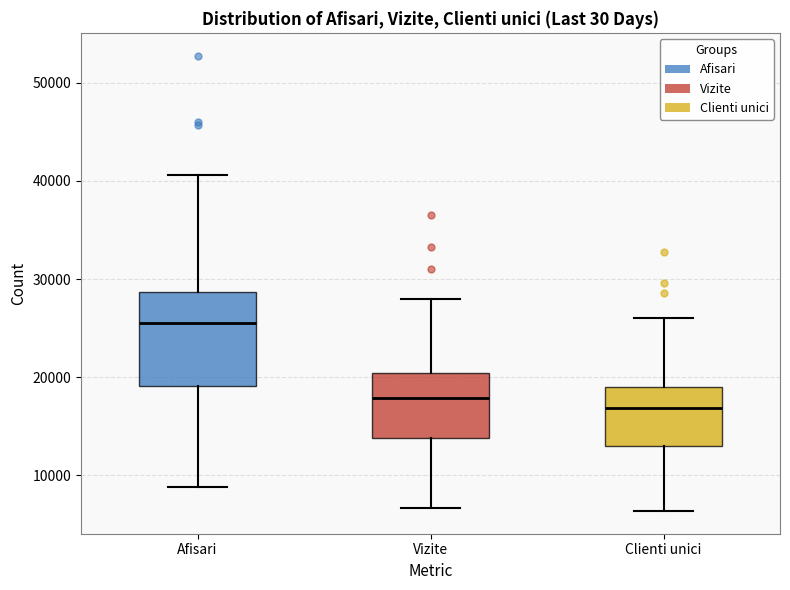

Reading left to right, transcribe this box plot: for each box, give where its median line is, the range the box spans, and where its two whiskers end, as read against the y-axis. The values are not printed on the chart, so give them approximately, as read against the axis.

Afisari: median 26000, box 19000 to 29000, whiskers 9000 to 41000
Vizite: median 18000, box 14000 to 20000, whiskers 7000 to 28000
Clienti unici: median 17000, box 13000 to 19000, whiskers 6000 to 26000